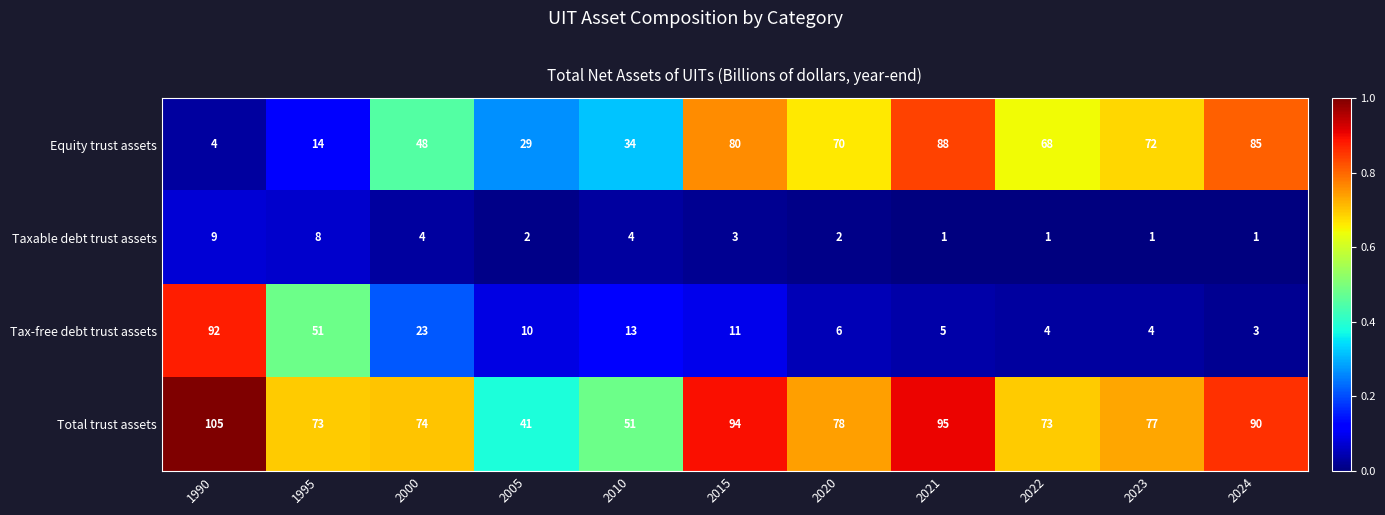

True or false: Total trust assets has a value of 151 at 2024.

False